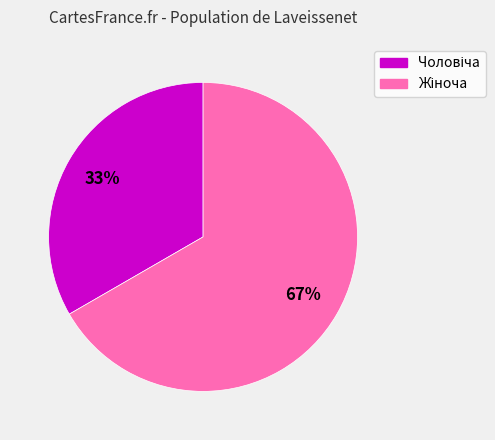

To the nearest percent, what is the average slice percentage?

50%